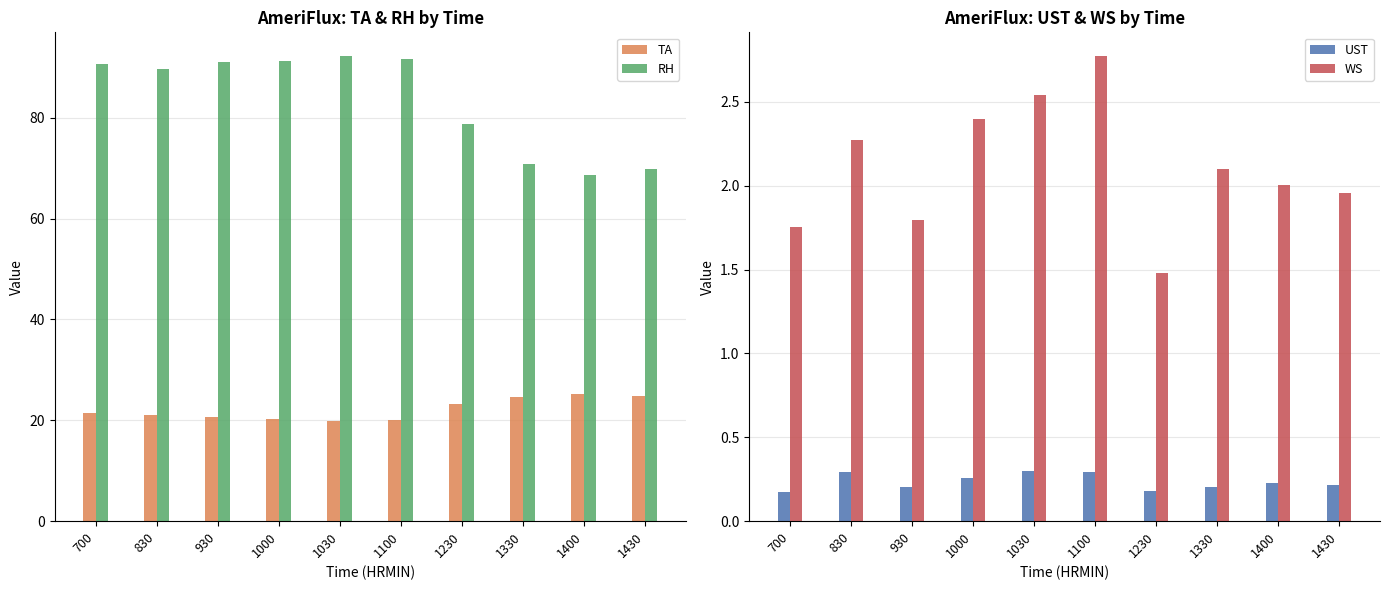

At which label does UST reach its minimum?

700